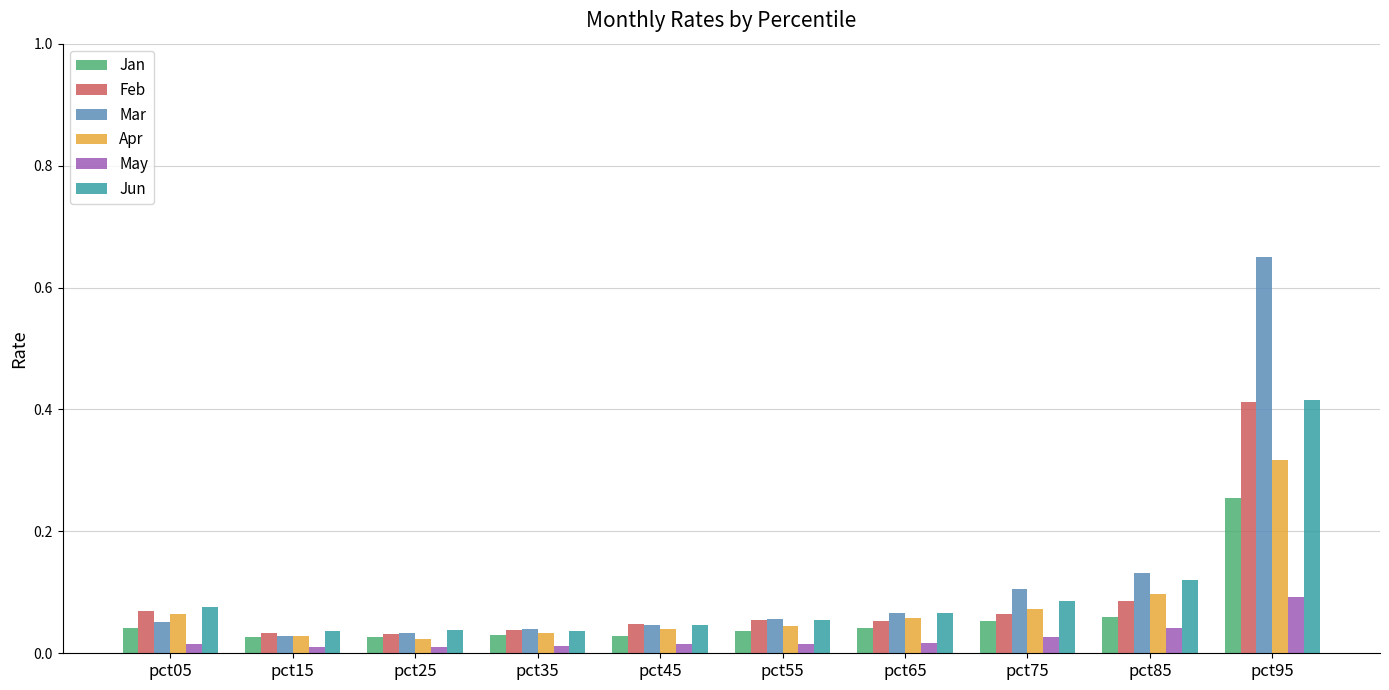

The May series shows 0.0 at pct85. True or false?

True